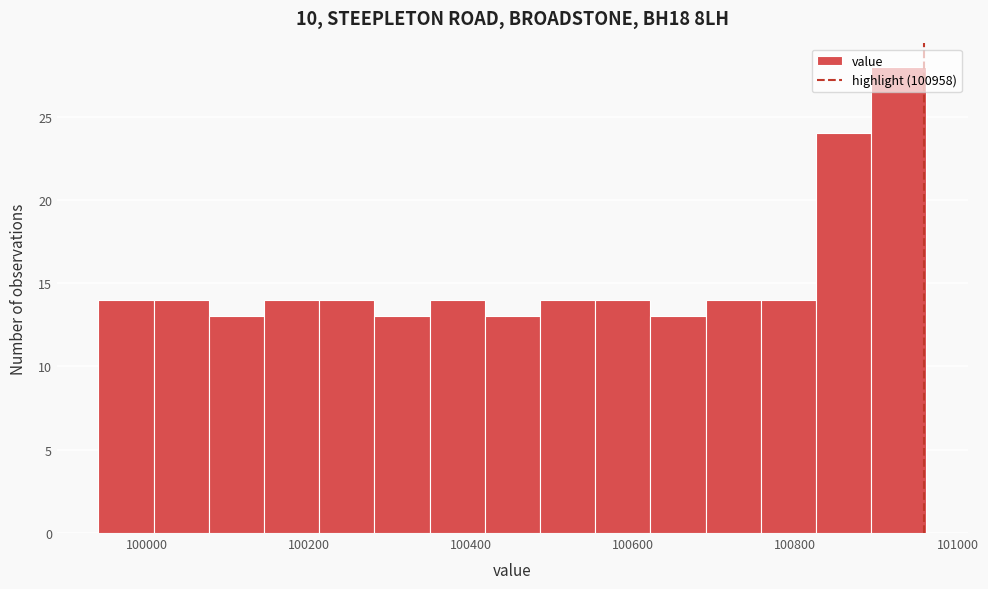

Around what value on the x-axis is the tallest bar? Give the approximate position of its centre, as read against the axis.

100920